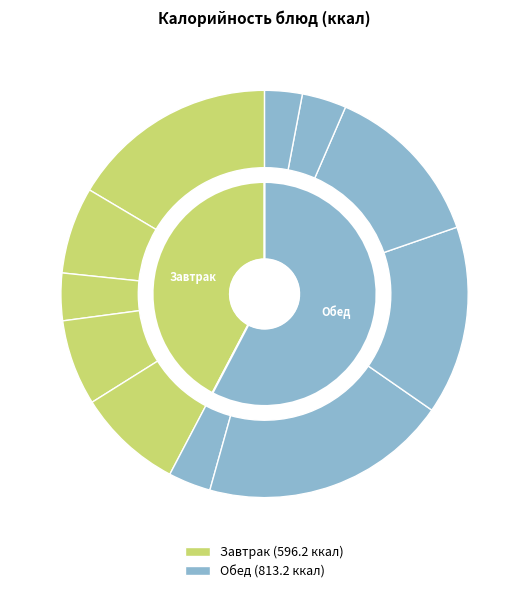

Does Завтрак represent more than half of the total?

No